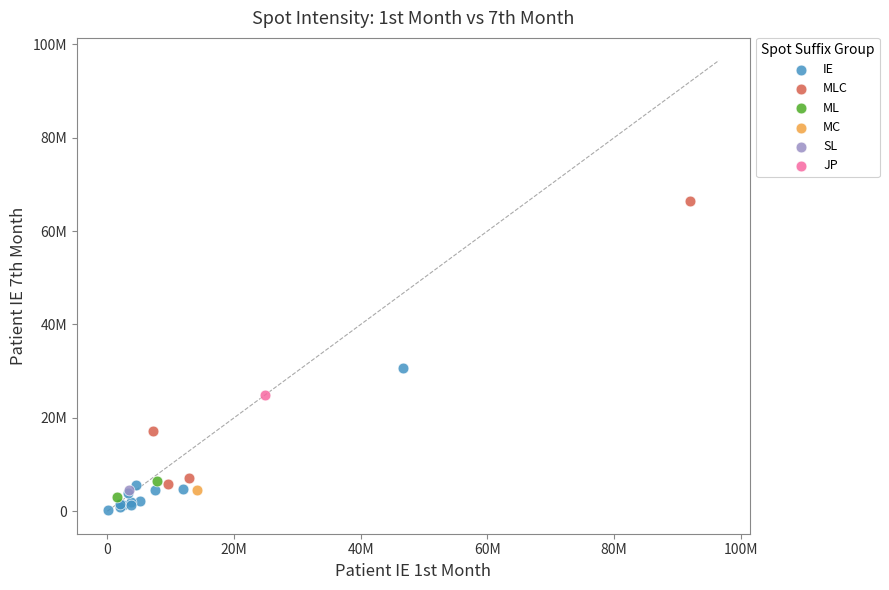

Which series reaches the minimum Y coordinate?

IE